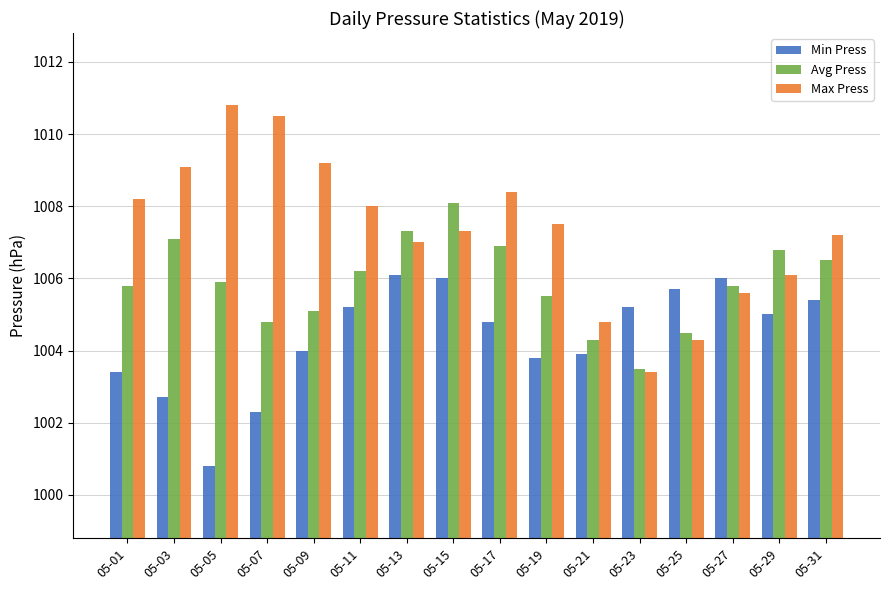

The Min Press series shows 1518.8 at 05-25. True or false?

False